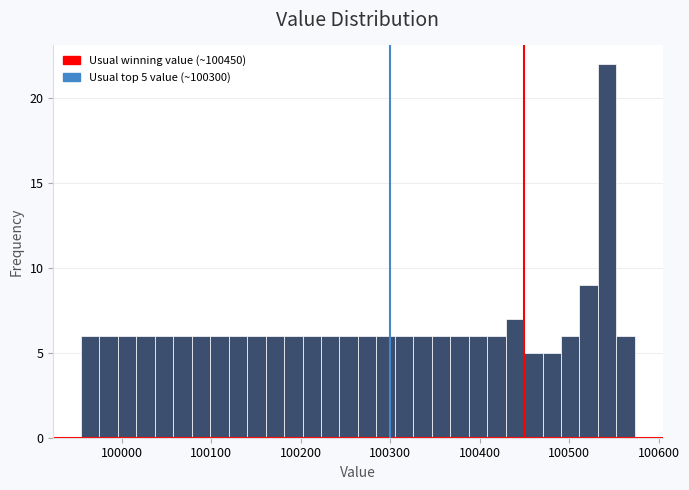

Read against the x-axis, roughly where is the centre of the tallest bar?

100540